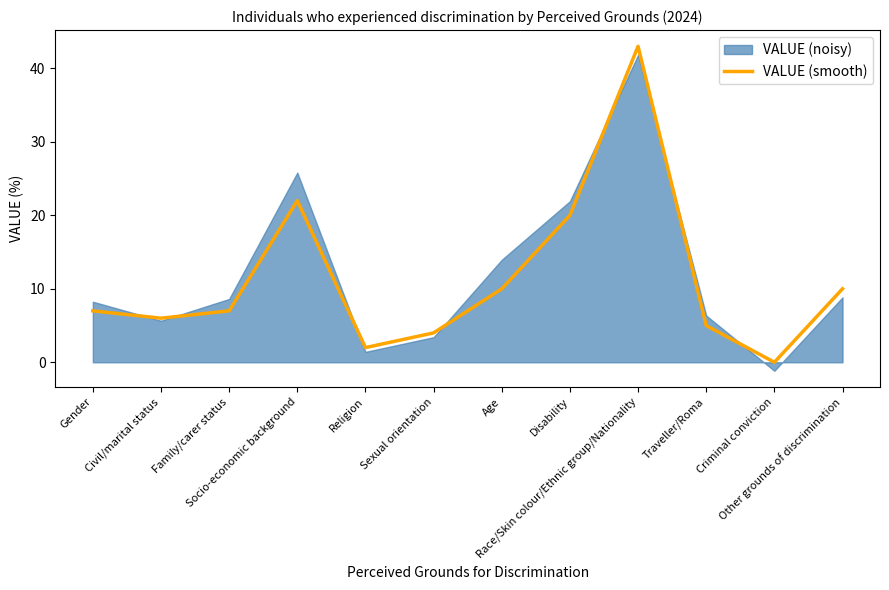

What is the label of the 10th point from the right?

Family/carer status